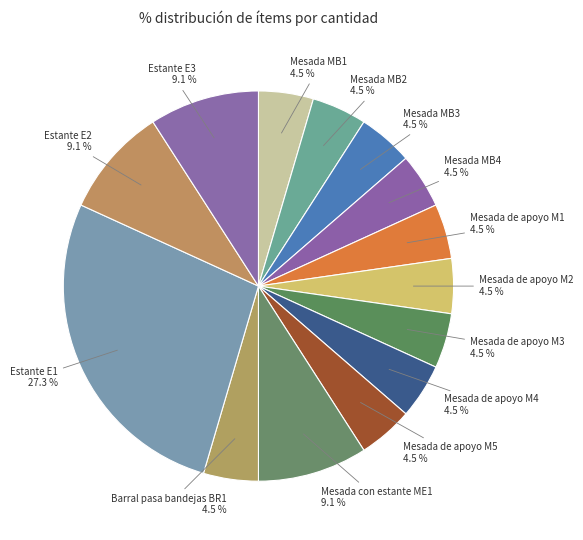

How much of the chart is everything except Mesada de apoyo M5?

95.5%